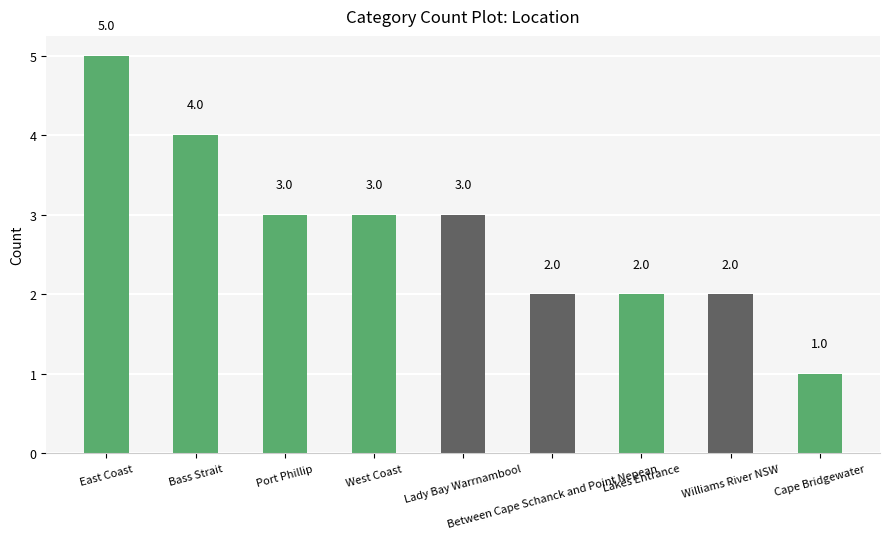

What is the change in value from East Coast to Lakes Entrance?

-3